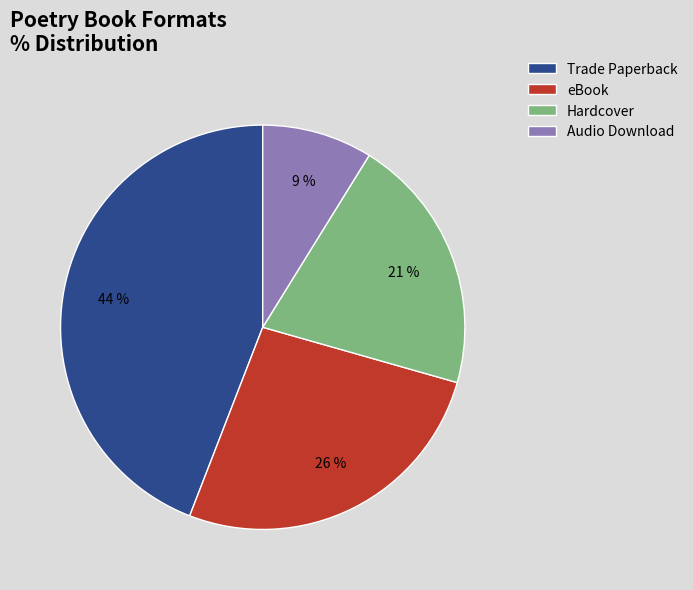

What percentage is the eBook slice, to the nearest percent?

26%